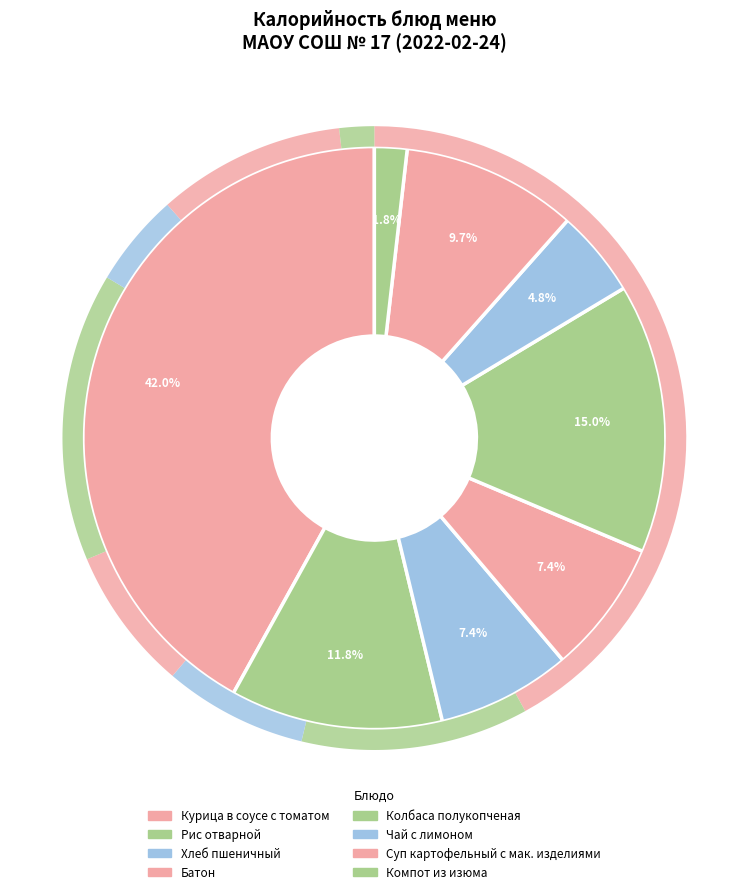

What is the change in value from Рис отварной to Компот из изюма?

-127.2